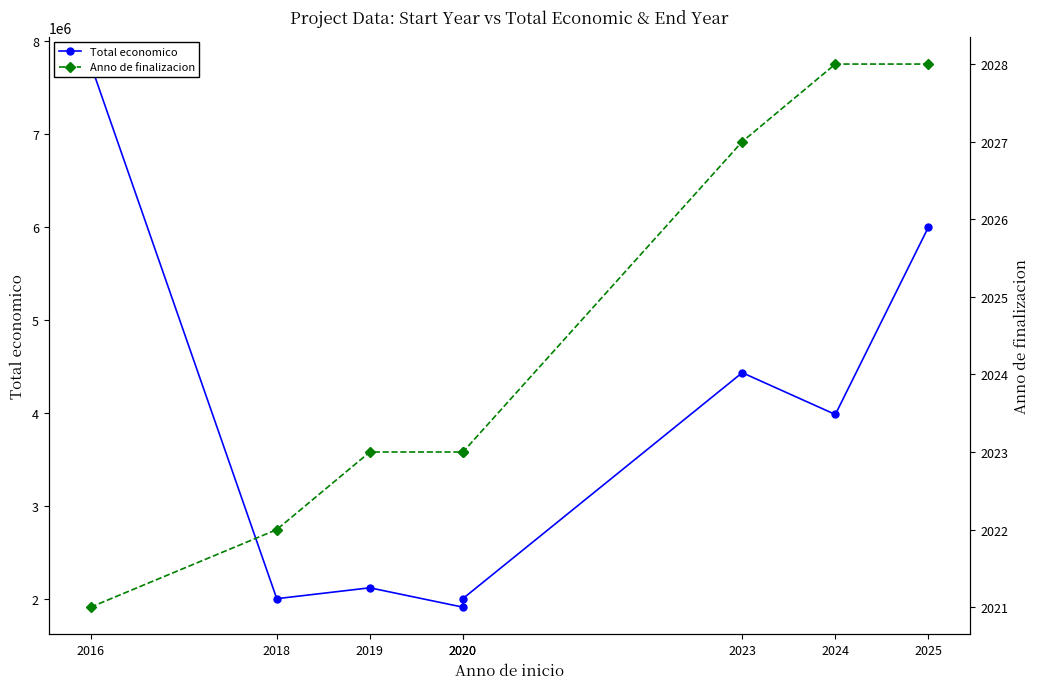

The value of Anno de finalizacion at 2018 is 3621. True or false?

False